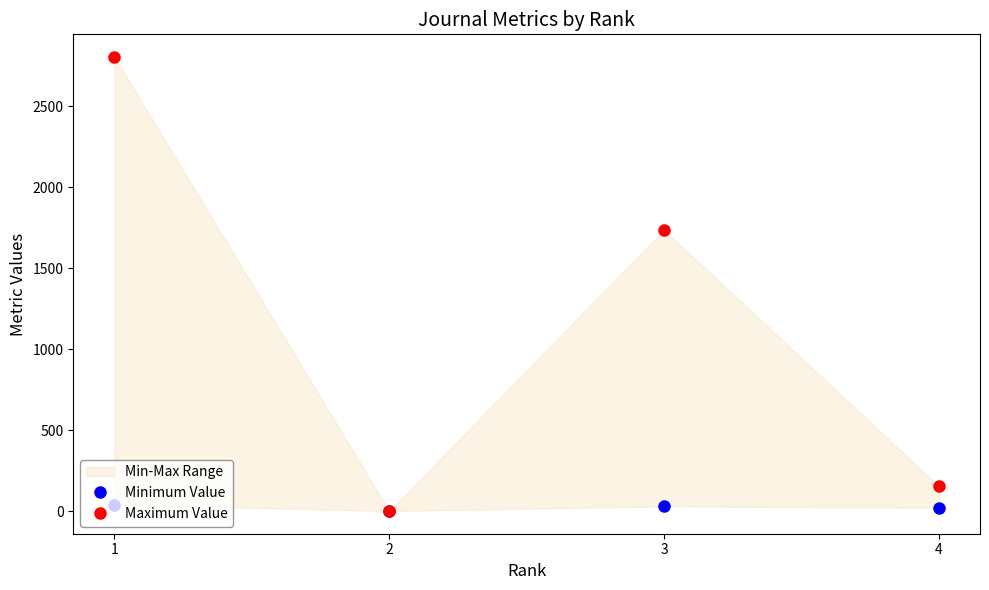

What is the average value of the Minimum Value series?

22